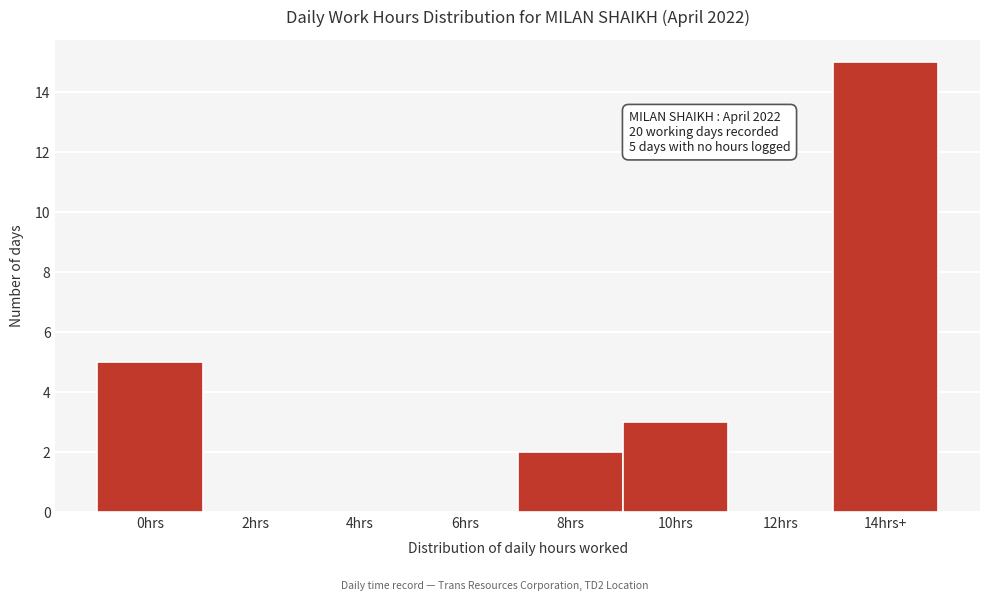

Reading left to right, transcribe all the data shown in this chart.

0hrs=5	2hrs=0	4hrs=0	6hrs=0	8hrs=2	10hrs=3	12hrs=0	14hrs+=15